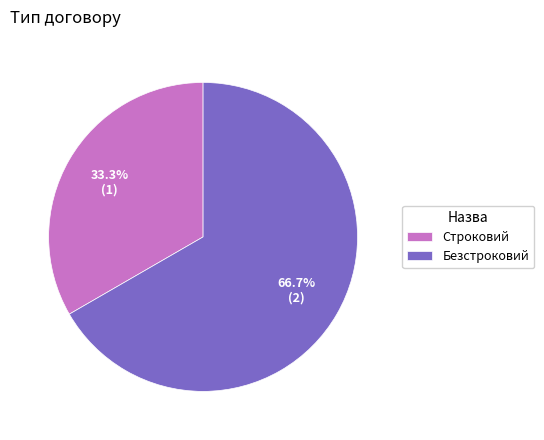

What is the majority slice?

Безстроковий